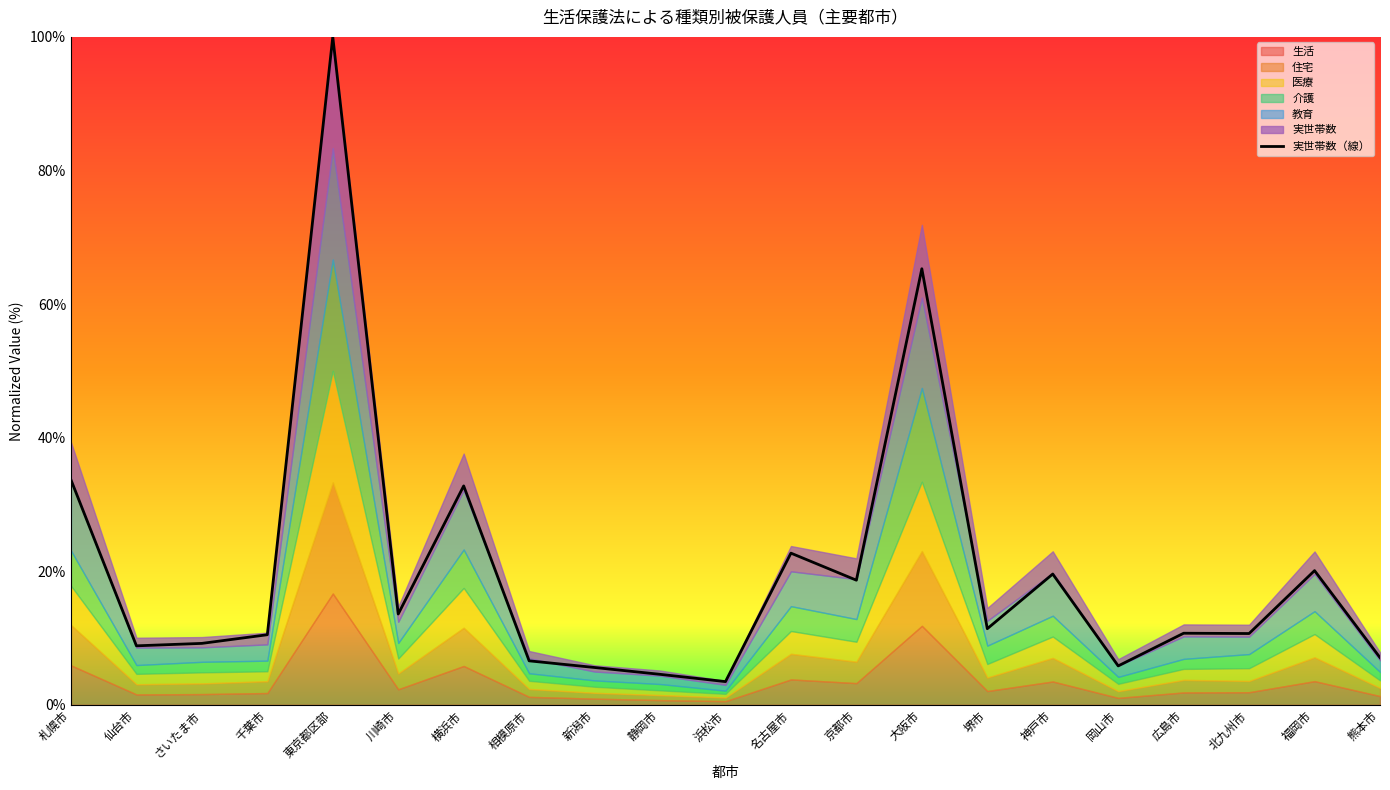

List the labels in order of value, largest first.

東京都区部, 大阪市, 札幌市, 横浜市, 名古屋市, 福岡市, 神戸市, 京都市, 川崎市, 堺市, 広島市, 北九州市, 千葉市, さいたま市, 仙台市, 熊本市, 相模原市, 岡山市, 新潟市, 静岡市, 浜松市